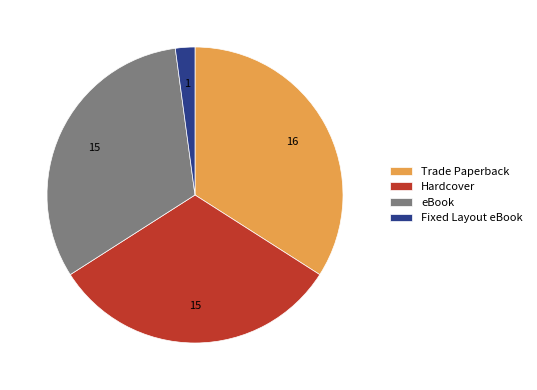

Which category has the smallest portion of the pie?

Fixed Layout eBook